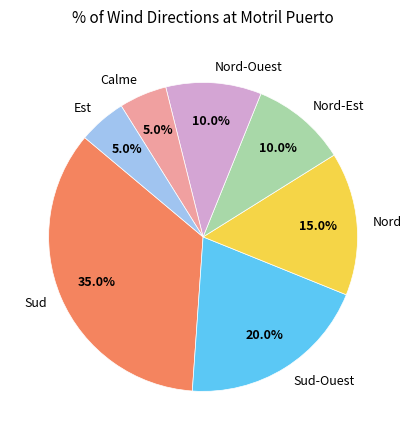

Is it true that Est is 19% of the pie?

False